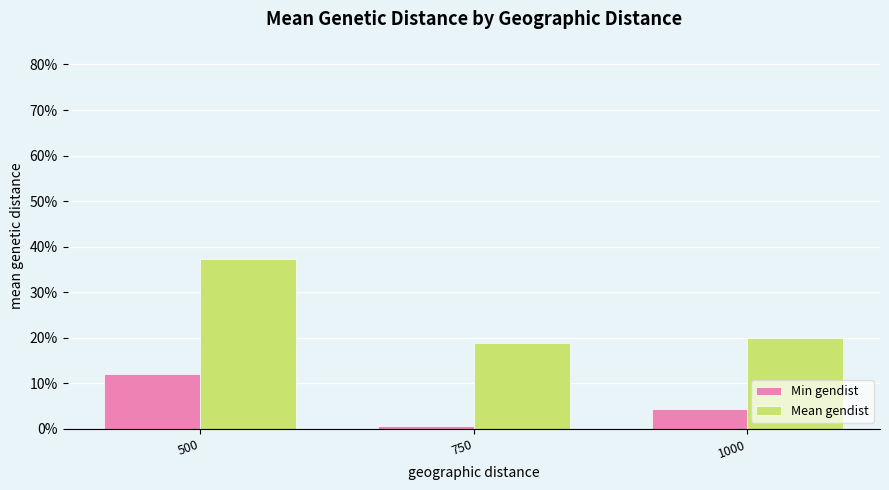

What is the approximate value of Min gendist at 500?

0.1